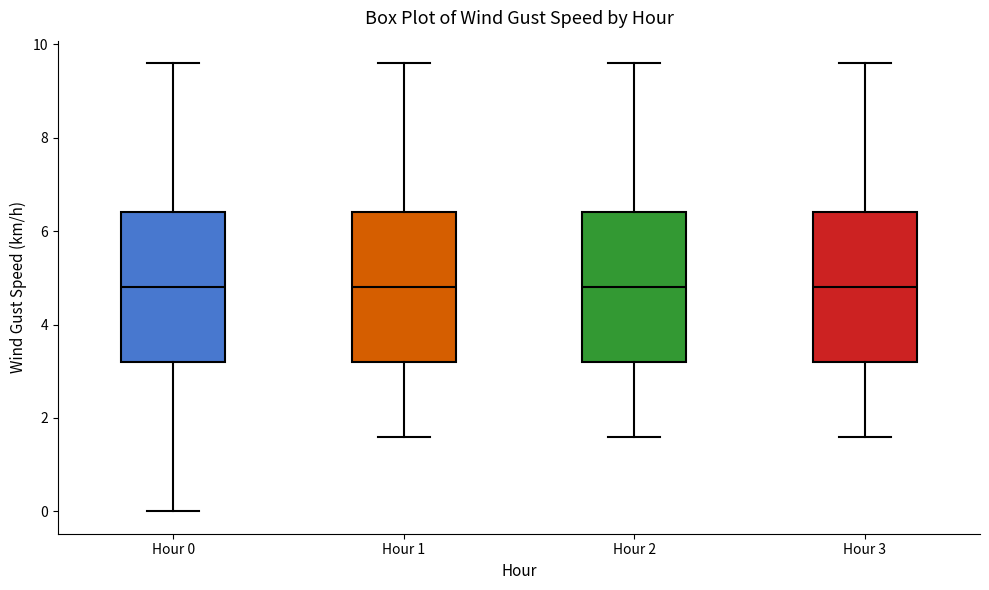

Where does the upper whisker of the box for Hour 3 end on the y-axis? The values are not printed on the chart, so give them approximately, as read against the axis.

9.6